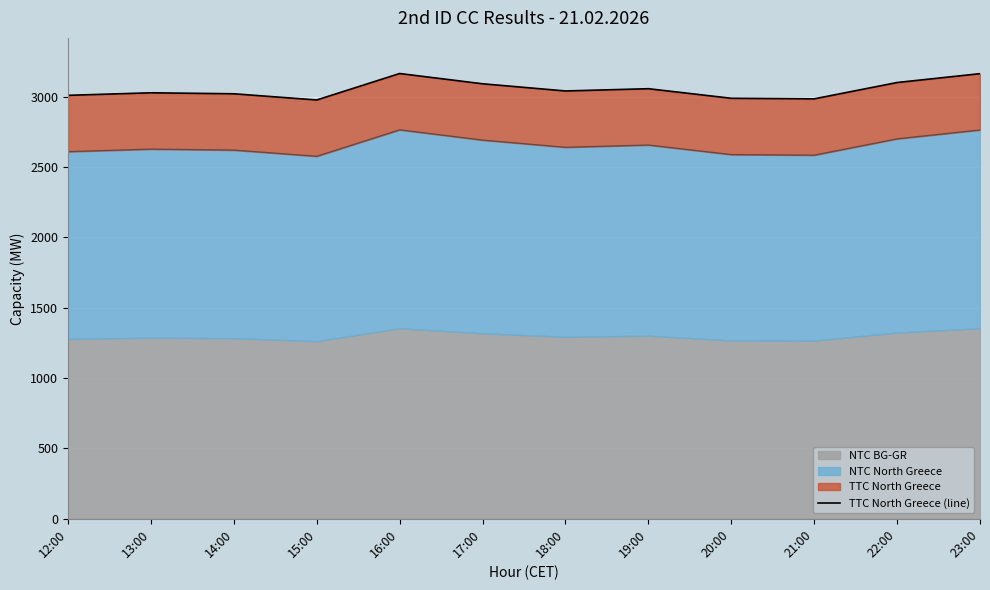

Rank the categories by value from lowest to highest.

15:00, 21:00, 20:00, 12:00, 14:00, 13:00, 18:00, 19:00, 17:00, 22:00, 23:00, 16:00